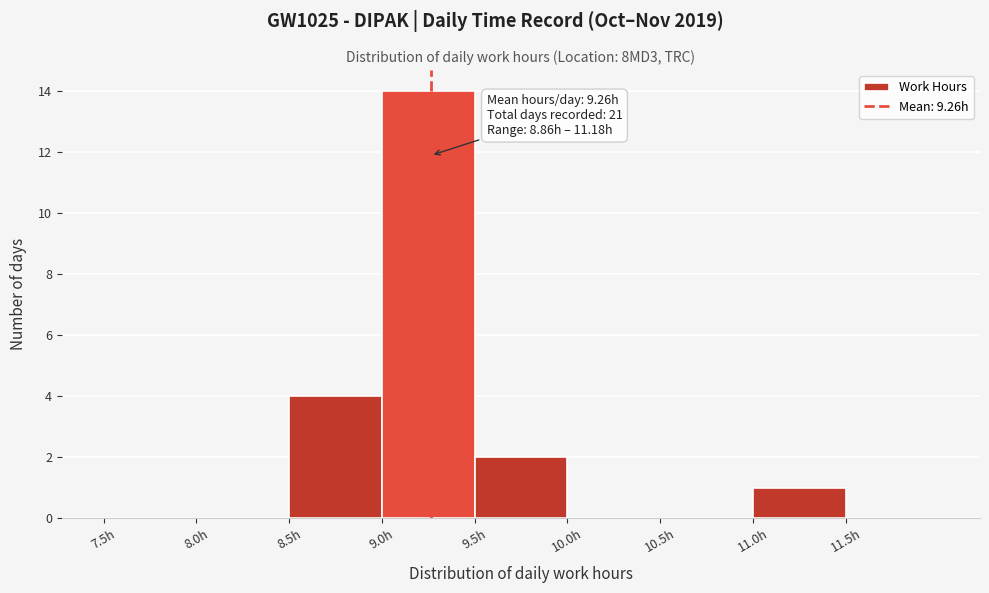

Which range on the x-axis has the tallest bar?

9.0 to 9.5